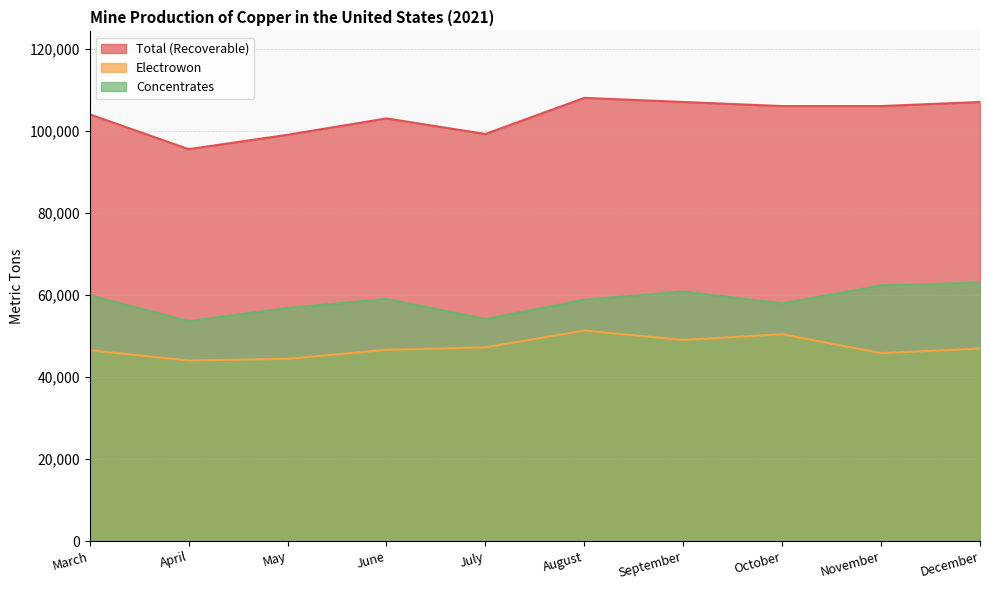

Which category has the highest value in the Total (Recoverable) series?

August